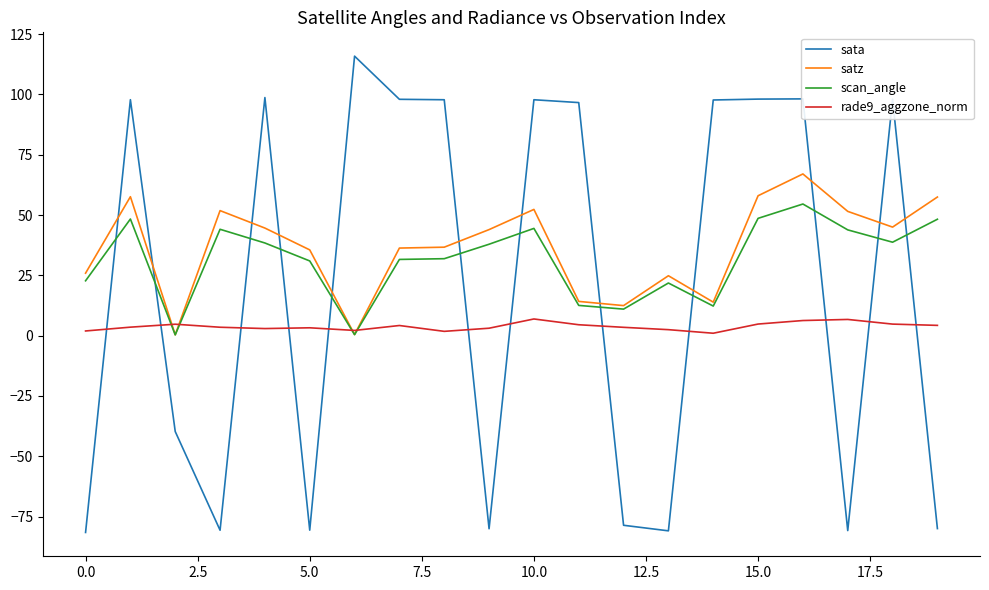

What is the difference between the second highest and minimum values in the sata series?

180.2